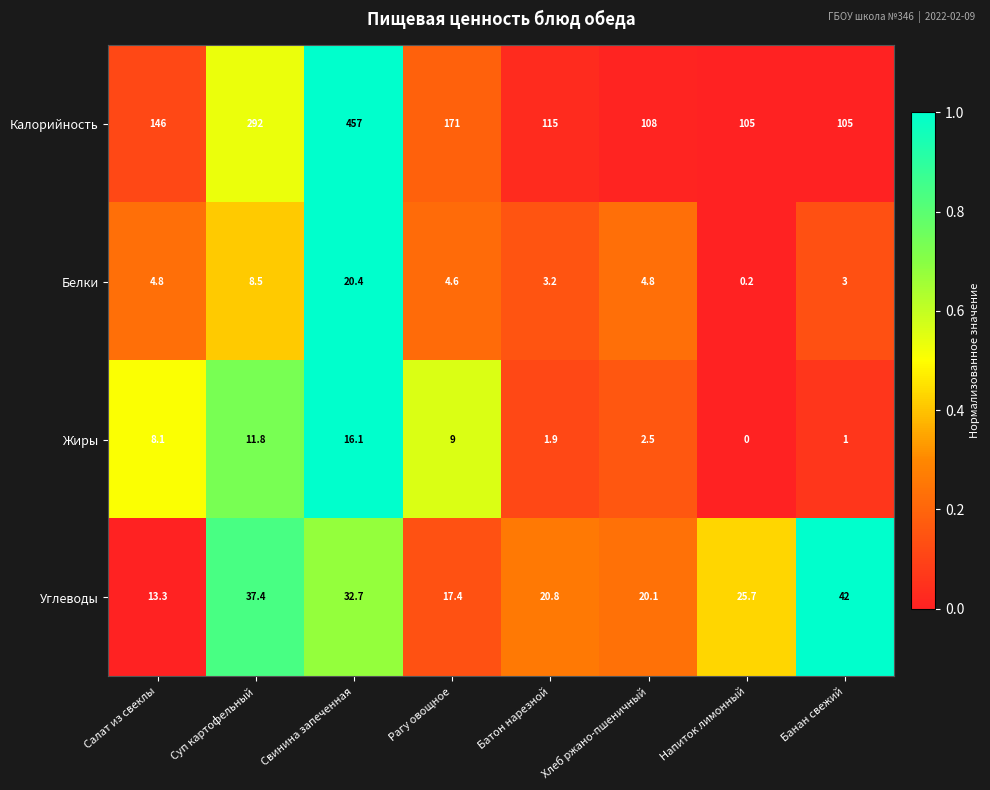

At which label is Жиры closest to 8?

Салат из свеклы